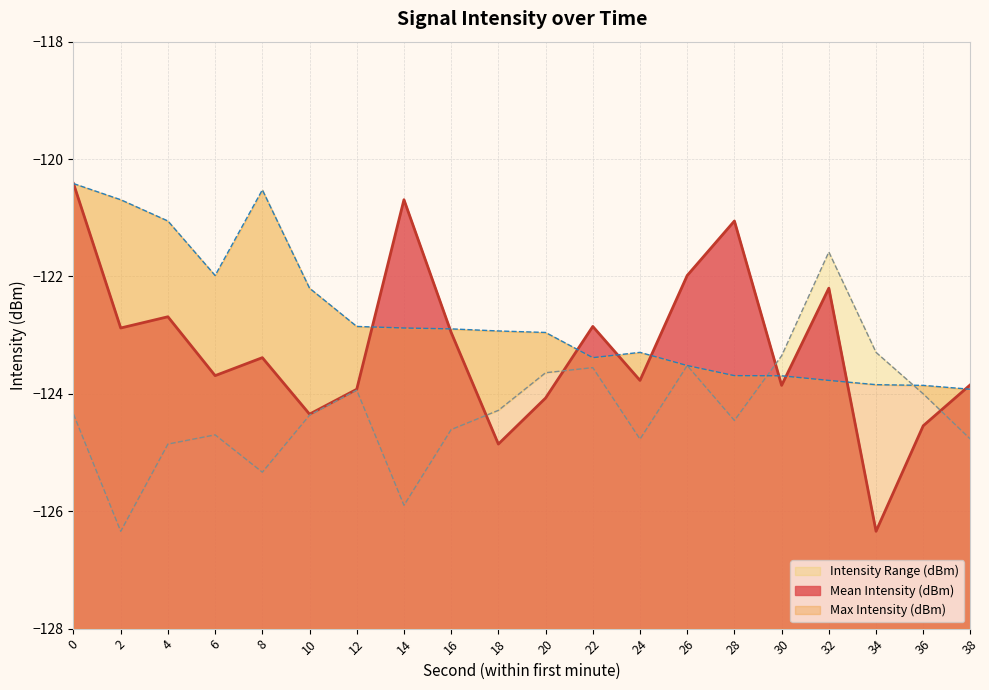

At which category does Max Intensity (dBm) reach its first local peak?

8